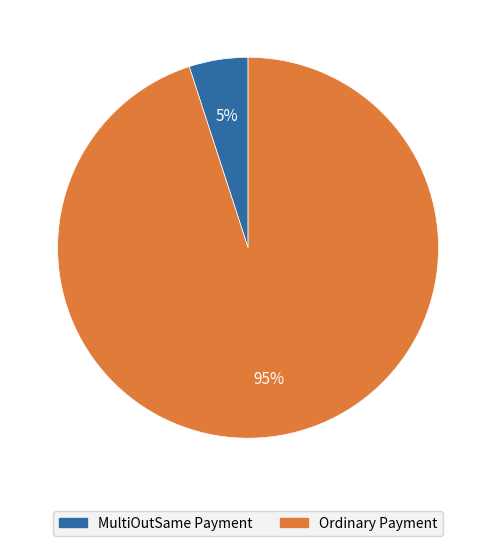

Rank the categories by value from lowest to highest.

MultiOutSame Payment, Ordinary Payment